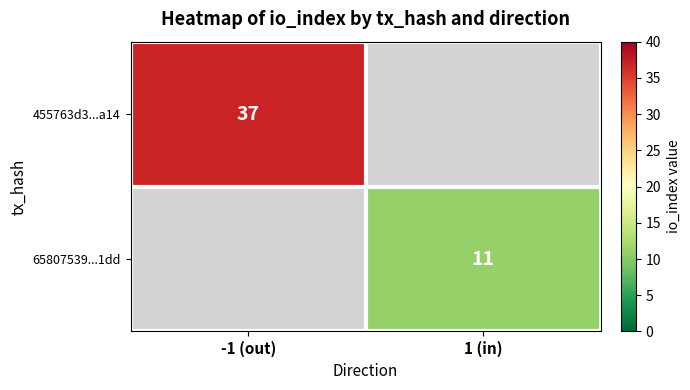

True or false: 455763d3...a14 has a value of 37 at -1 (out).

True